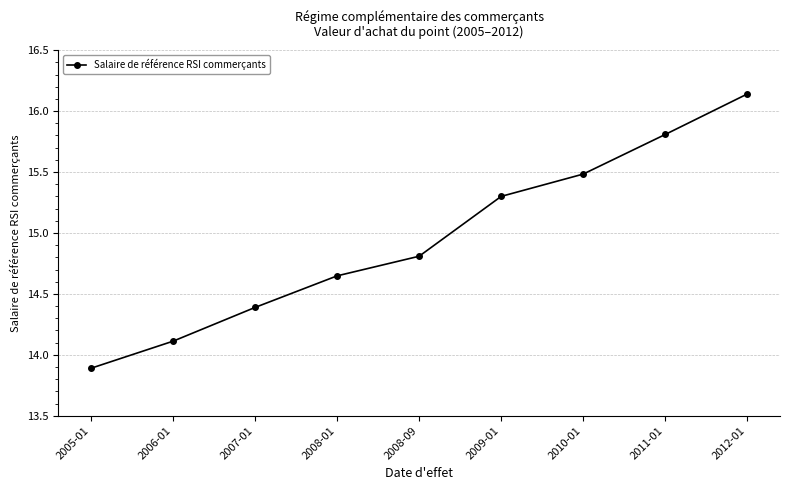

The chart shows a value of 15.8 at 2011-01. True or false?

True